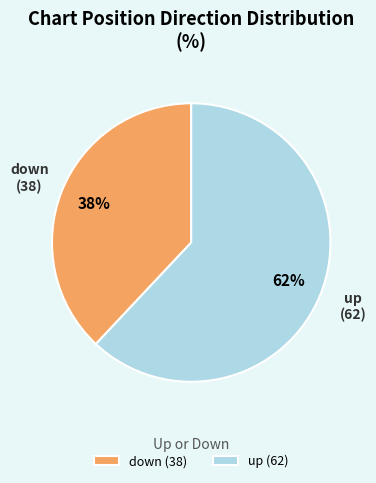

Rank the categories by value from highest to lowest.

up, down